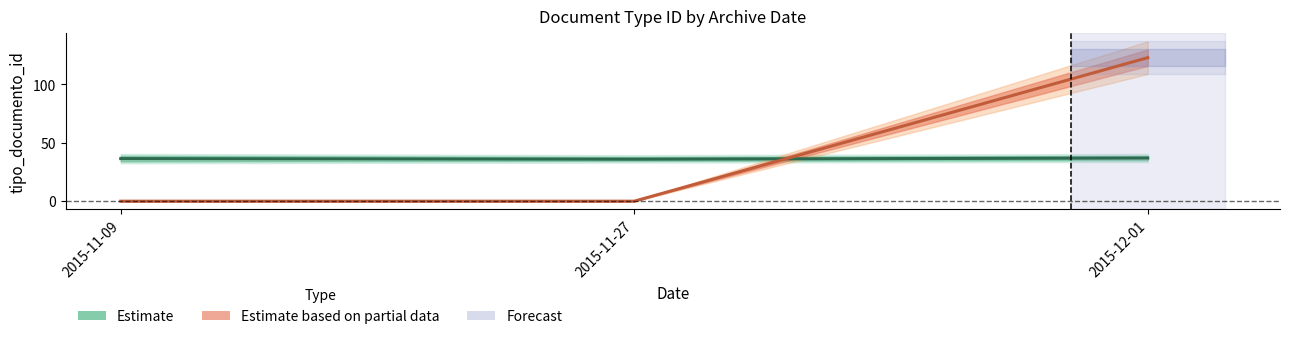

Which series has the largest total across all categories?

Estimate based on partial data